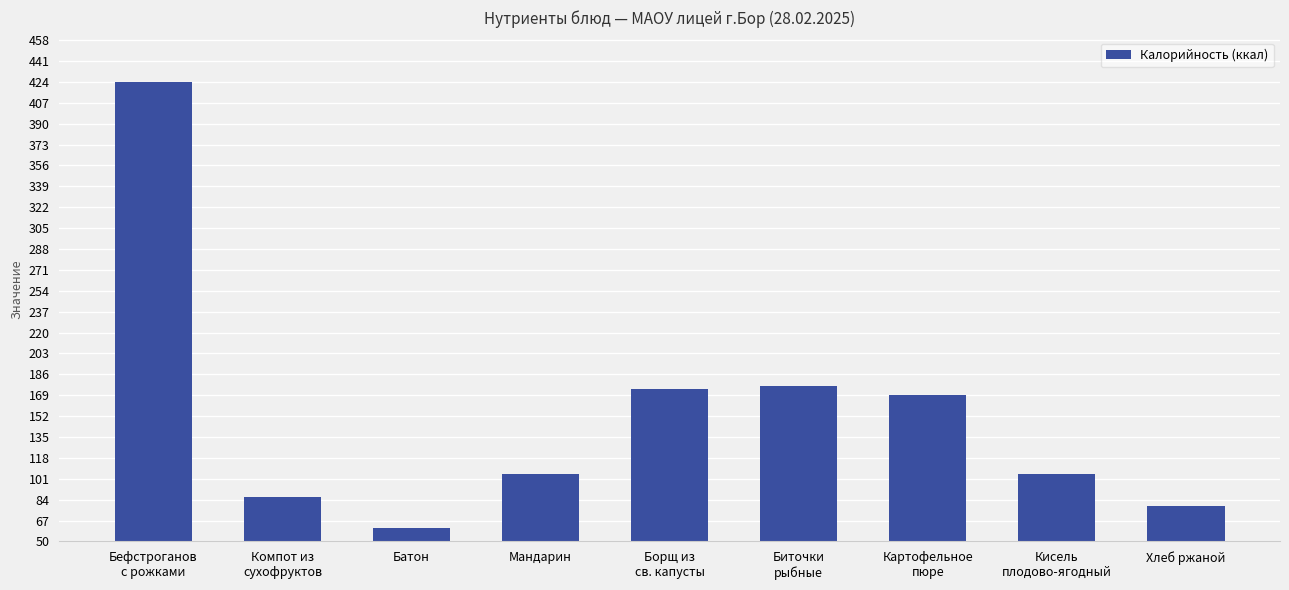

Reading left to right, transcribe all the data shown in this chart.

424.0	86.4	61.1	105.0	174.0	176.4	169.0	105.0	78.8